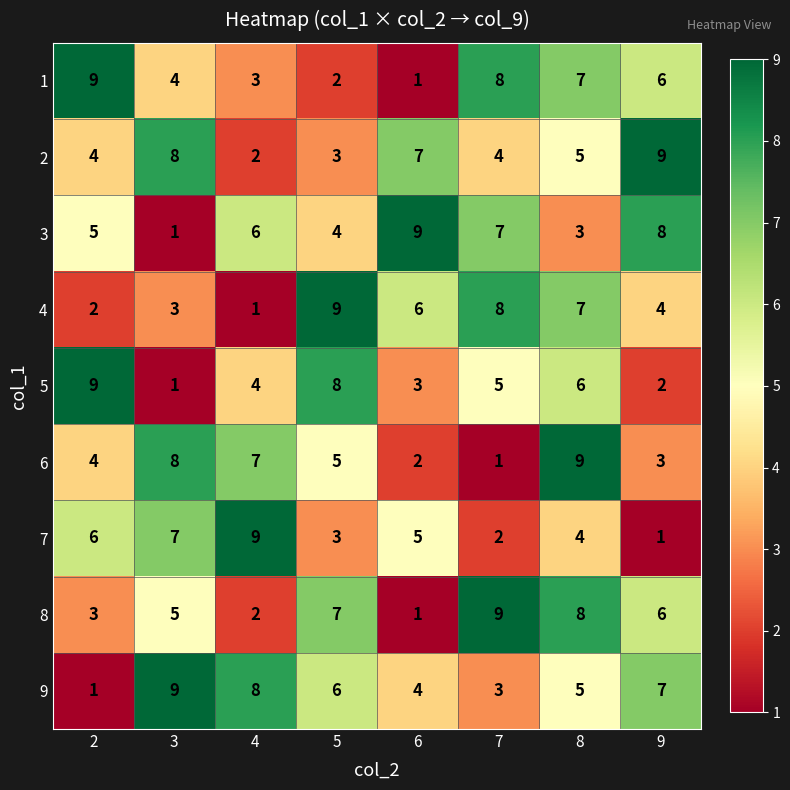

What is the difference between the maximum and minimum values in the 2 series?

7